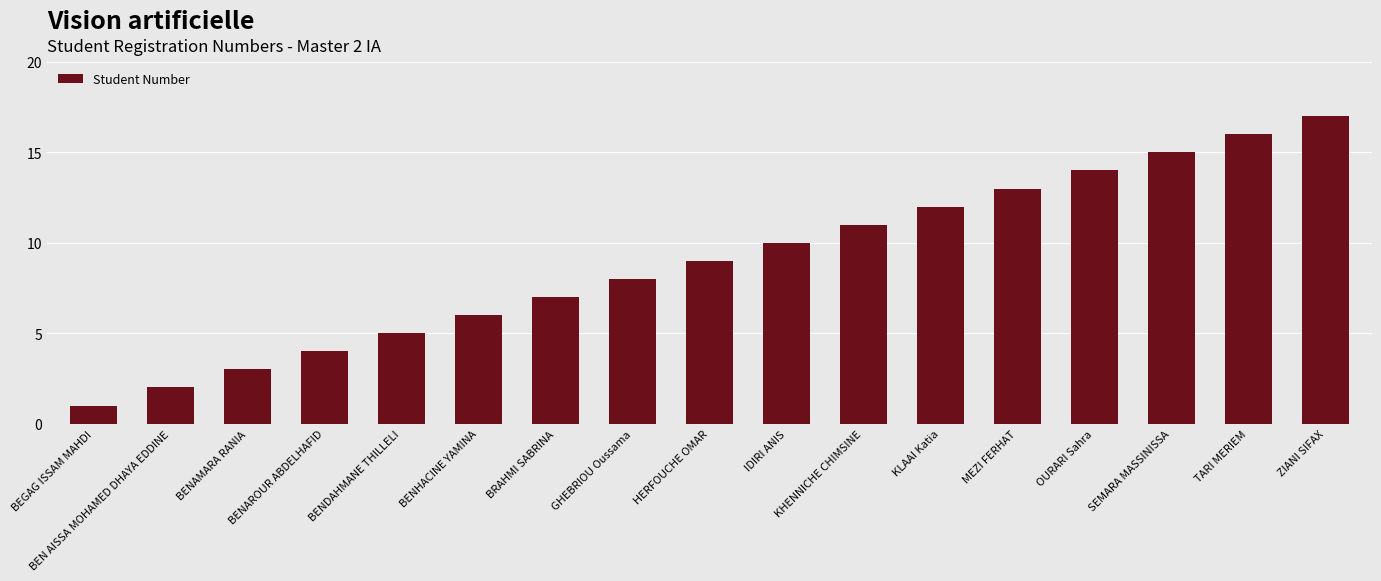

The value at IDIRI ANIS is 10. True or false?

True